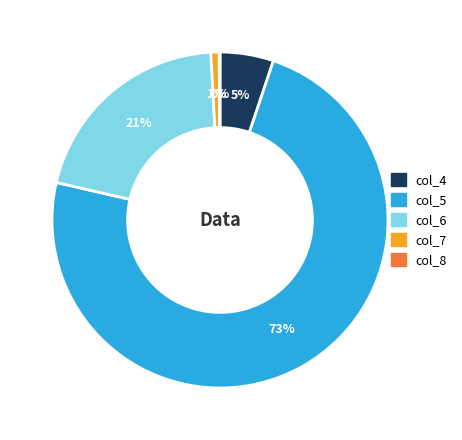

Is col_5 the majority of the pie?

Yes